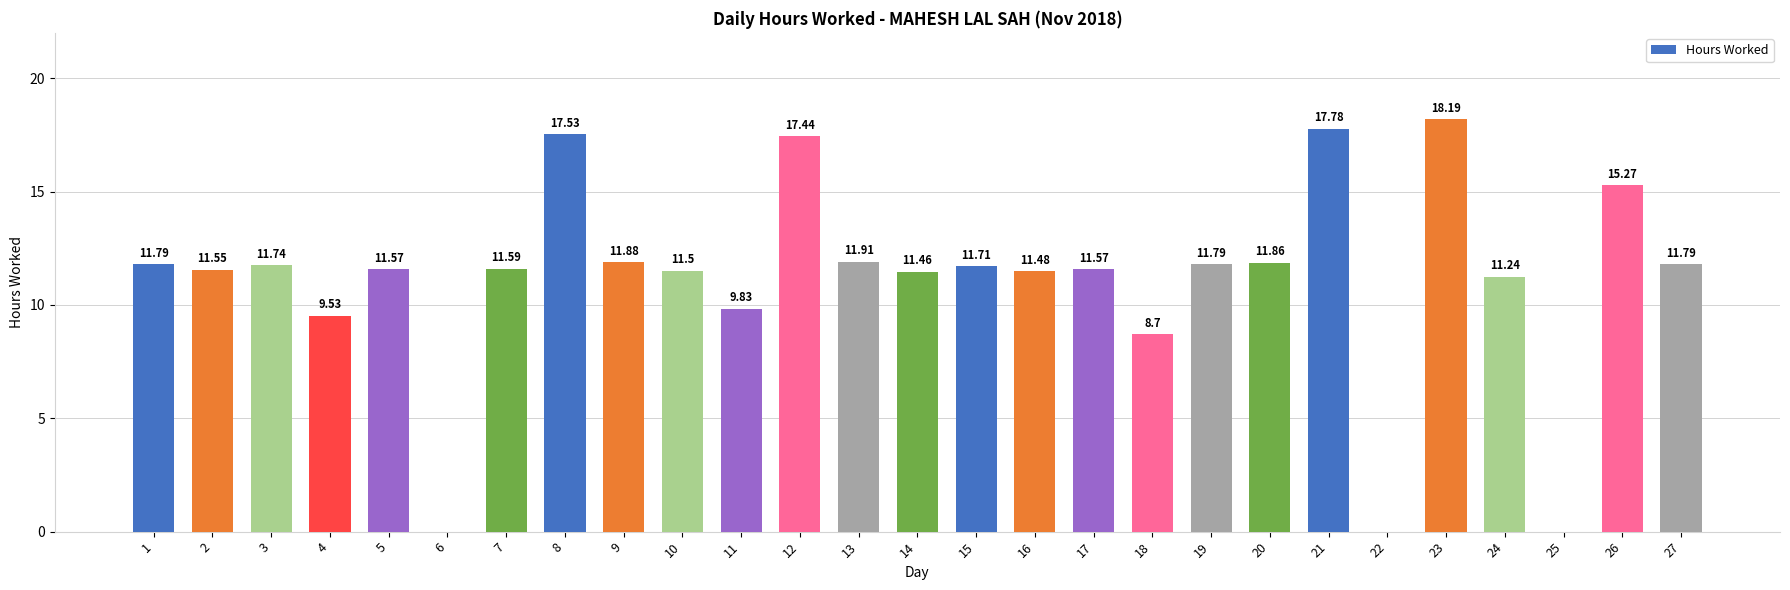

Count the number of categories in the chart.

27